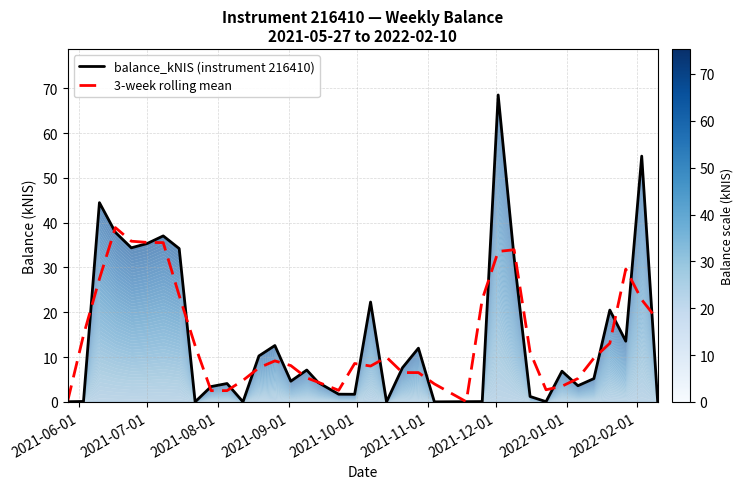

List the series in order of their peak value, highest first.

balance_kNIS (instrument 216410), 3-week rolling mean